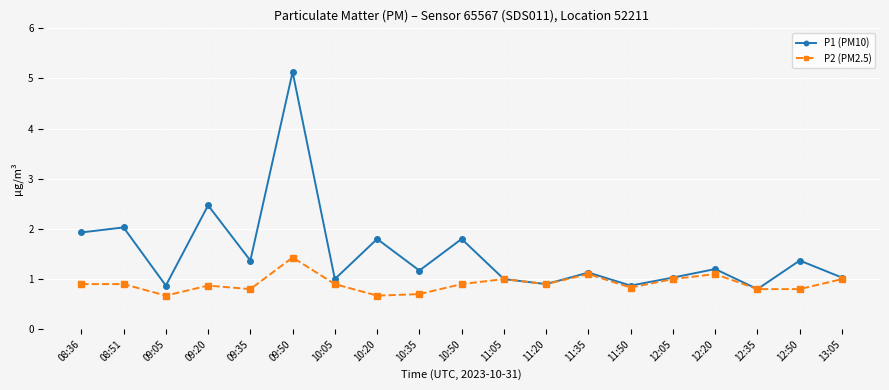

List the series in order of their overall mean, highest first.

P1 (PM10), P2 (PM2.5)